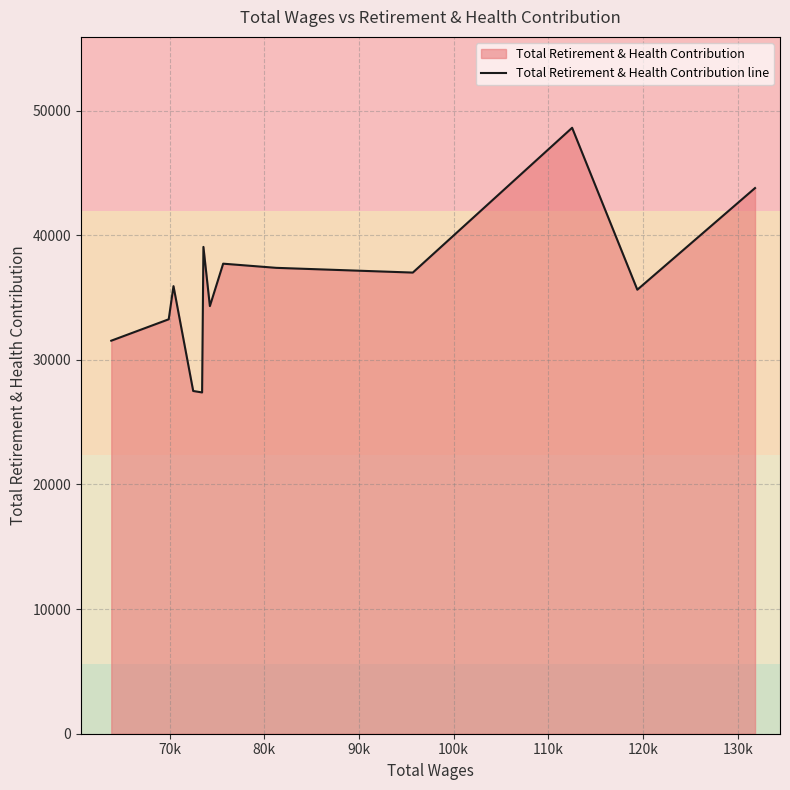

What is the smallest value displayed?

27381